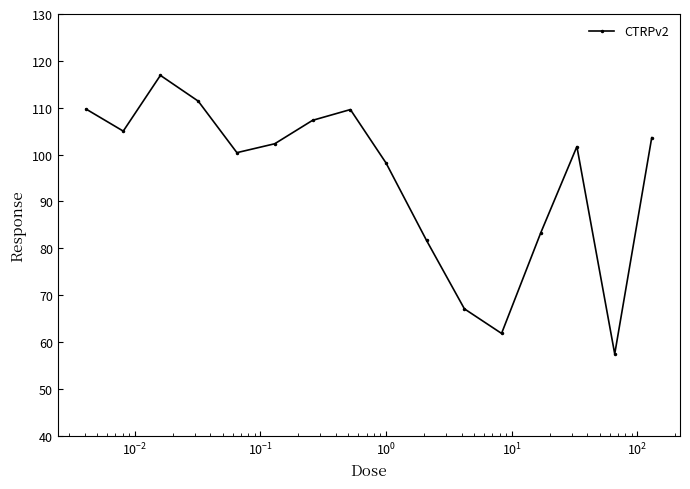

What is the value of the 15th point from the left?

57.4